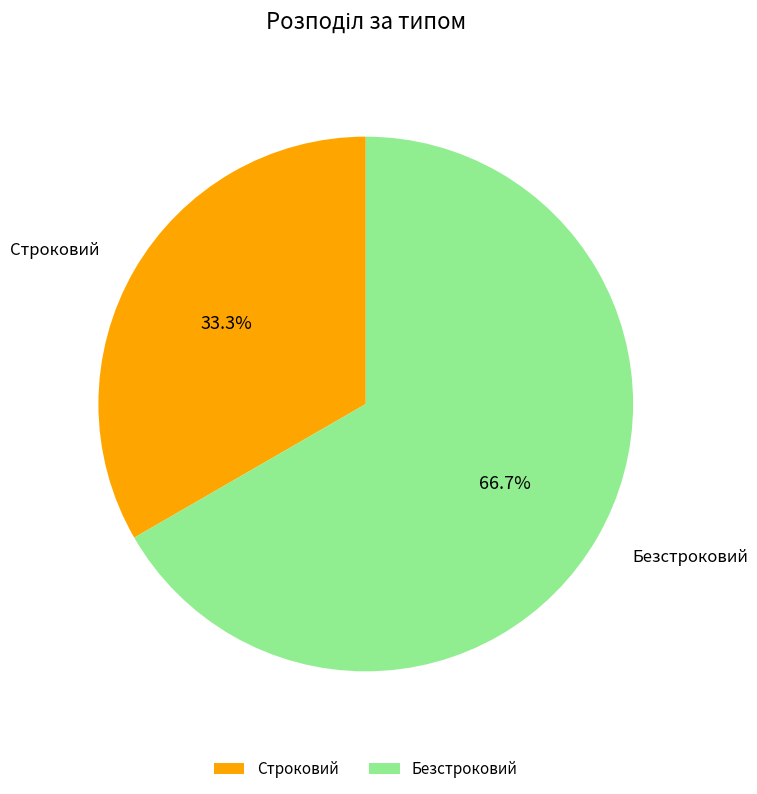

What is the largest slice in the pie chart?

Безстроковий